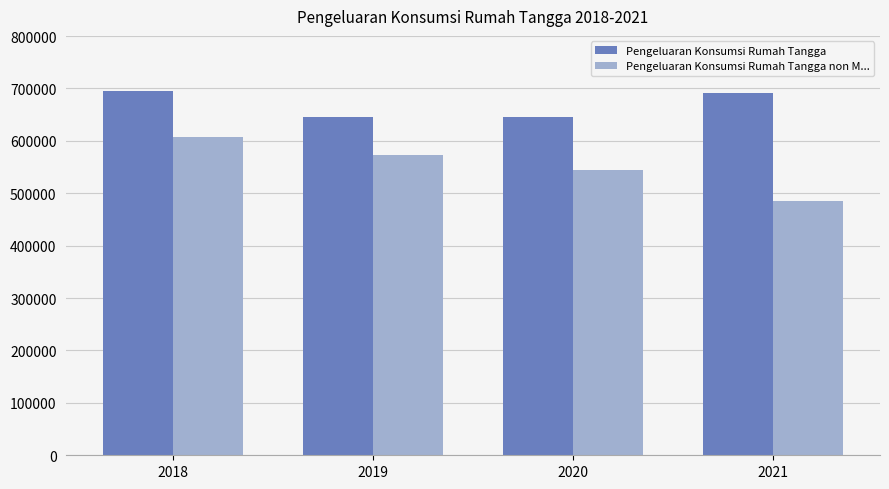

Which series has the largest total across all categories?

Pengeluaran Konsumsi Rumah Tangga